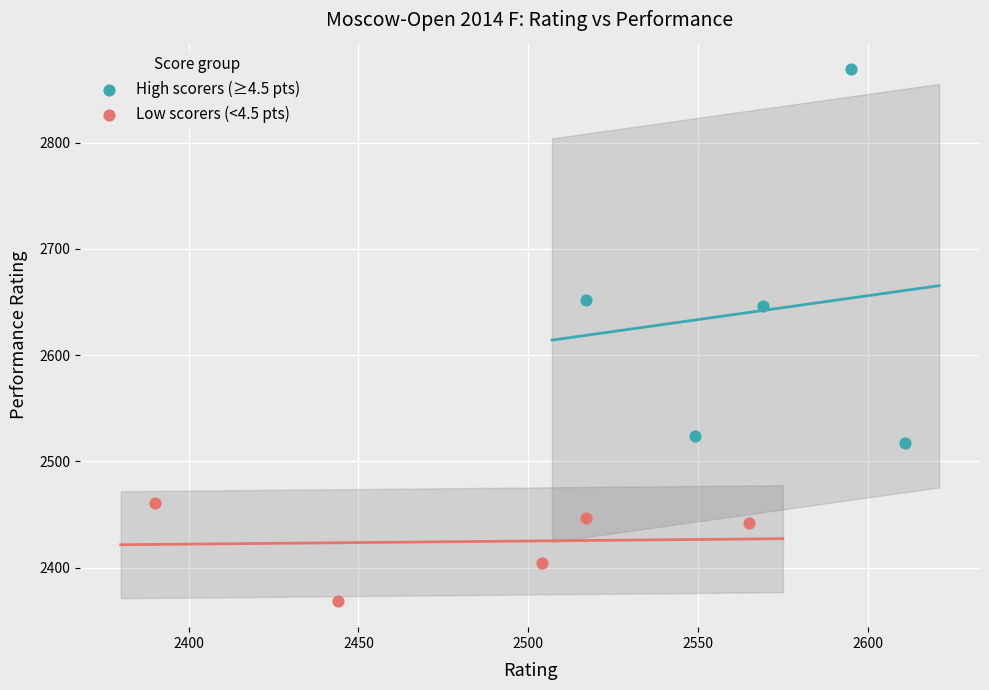

Which series reaches the maximum Y coordinate?

High scorers (≥4.5 pts)